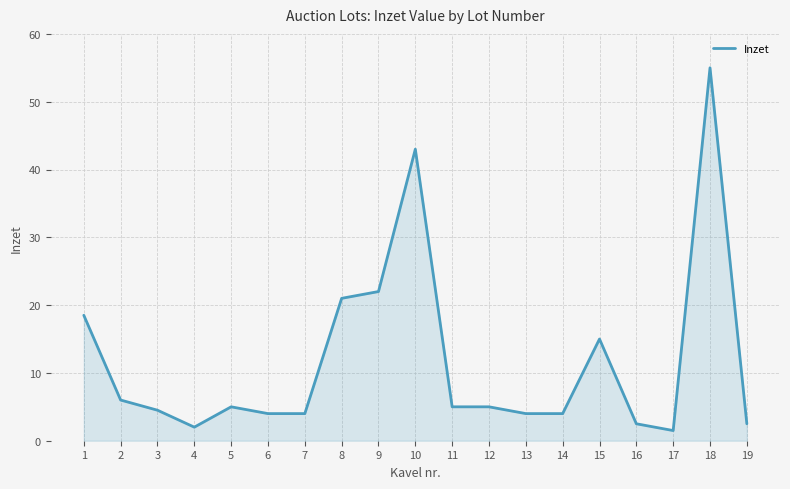

What is the approximate value at 3?

4.5